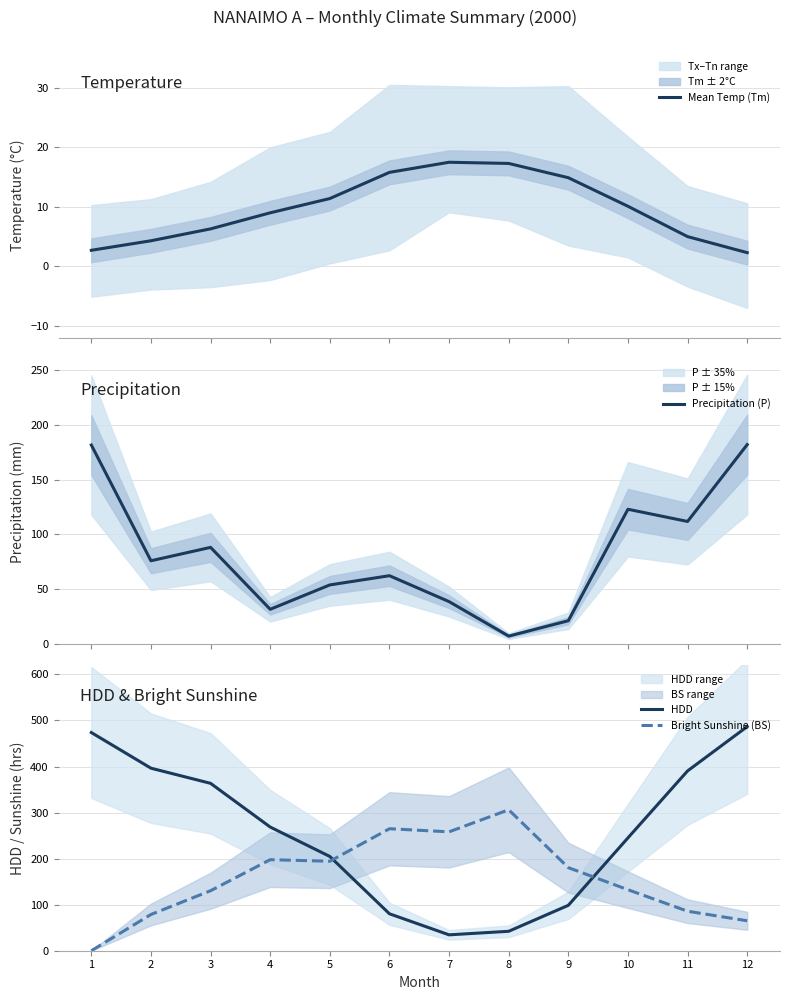

List the labels in order of Bright Sunshine (BS) value, largest first.

8, 6, 7, 4, 5, 9, 10, 3, 11, 2, 12, 1